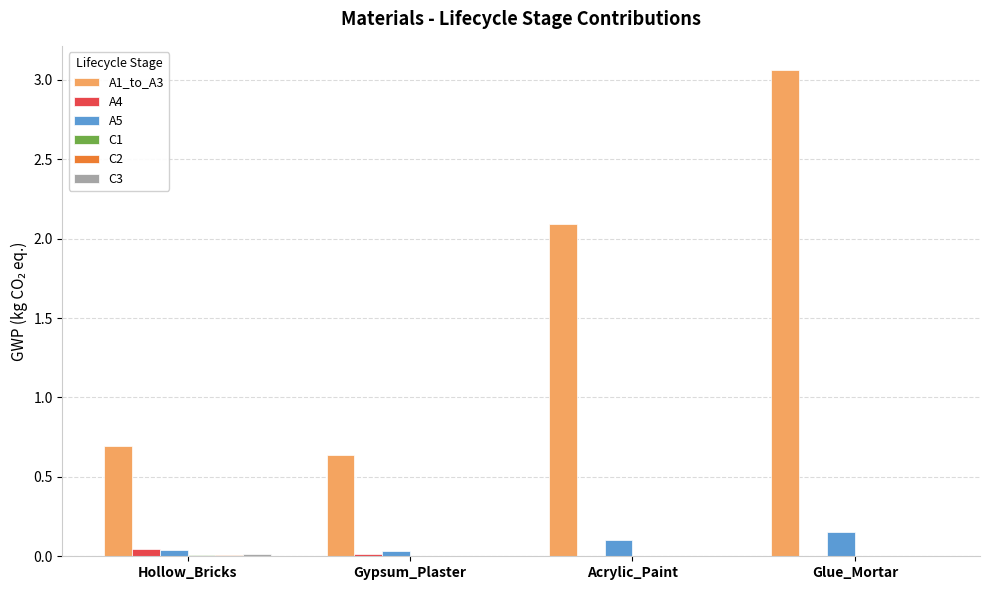

Which category has the highest value across all series?

Glue_Mortar